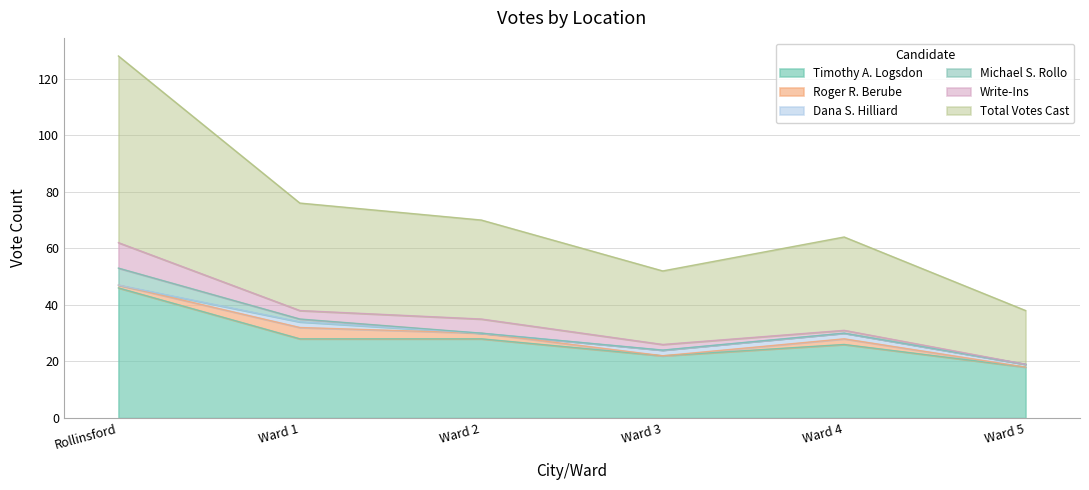

Reading left to right, transcribe all the data shown in this chart.

Timothy A. Logsdon: 46	28	28	22	26	18
Roger R. Berube: 1	4	2	0	2	0
Dana S. Hilliard: 0	2	0	2	2	1
Michael S. Rollo: 6	1	0	0	0	0
Write-Ins: 9	3	5	2	1	0
Total Votes Cast: 66	38	35	26	33	19